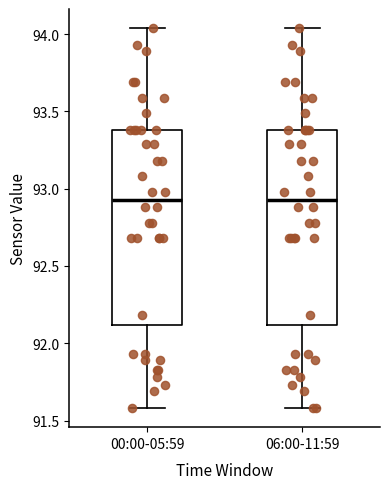

Where is the lower edge of the box for 06:00-11:59 on the y-axis? The values are not printed on the chart, so give them approximately, as read against the axis.

92.10